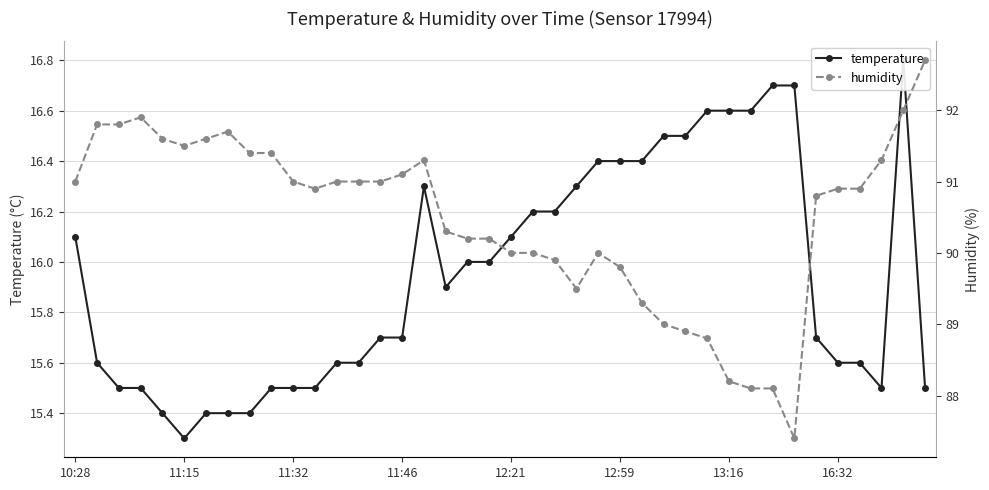

Where is the first local maximum for temperature?

16